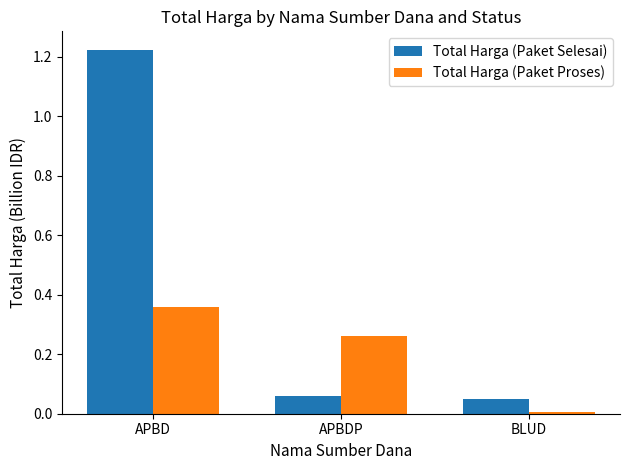

What are all the series names shown in the legend?

Total Harga (Paket Selesai), Total Harga (Paket Proses)